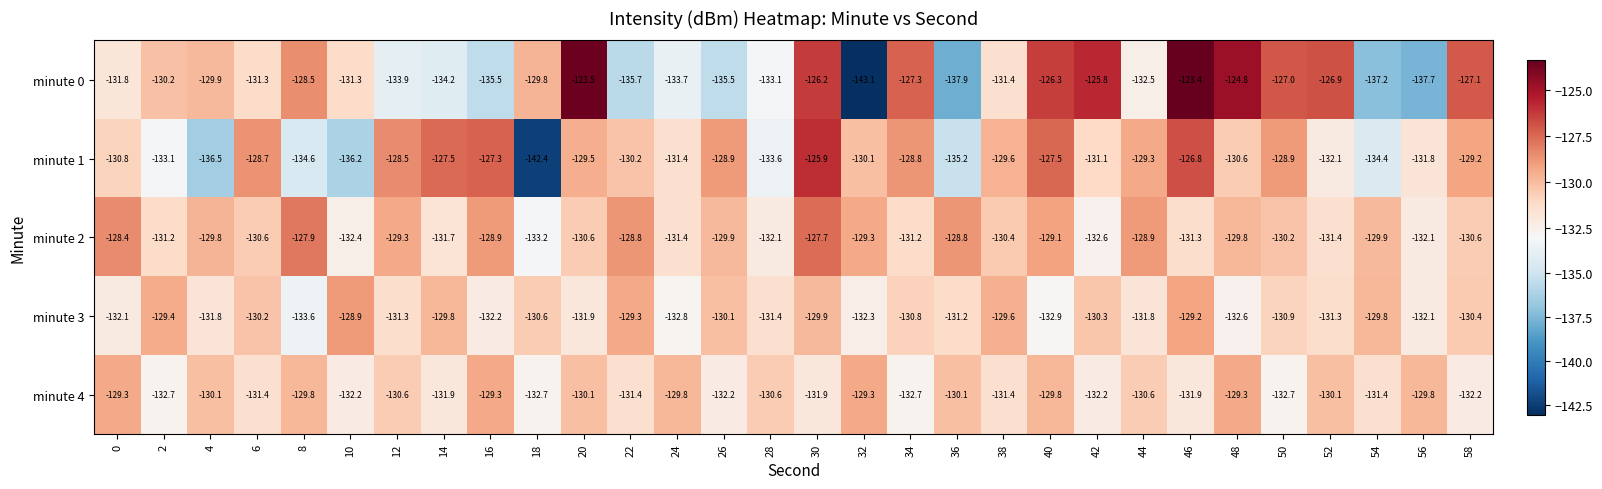

What is the difference between the maximum and second lowest values in the minute 1 series?

10.6